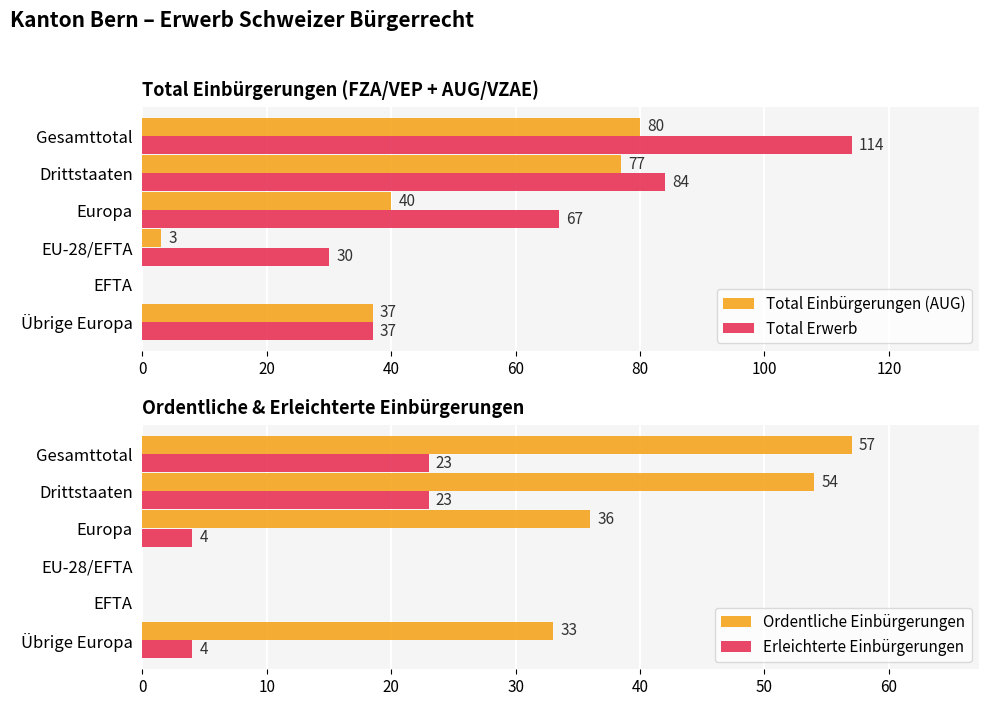

What is the sum of the Total Erwerb values at EU-28/EFTA and Drittstaaten?

114